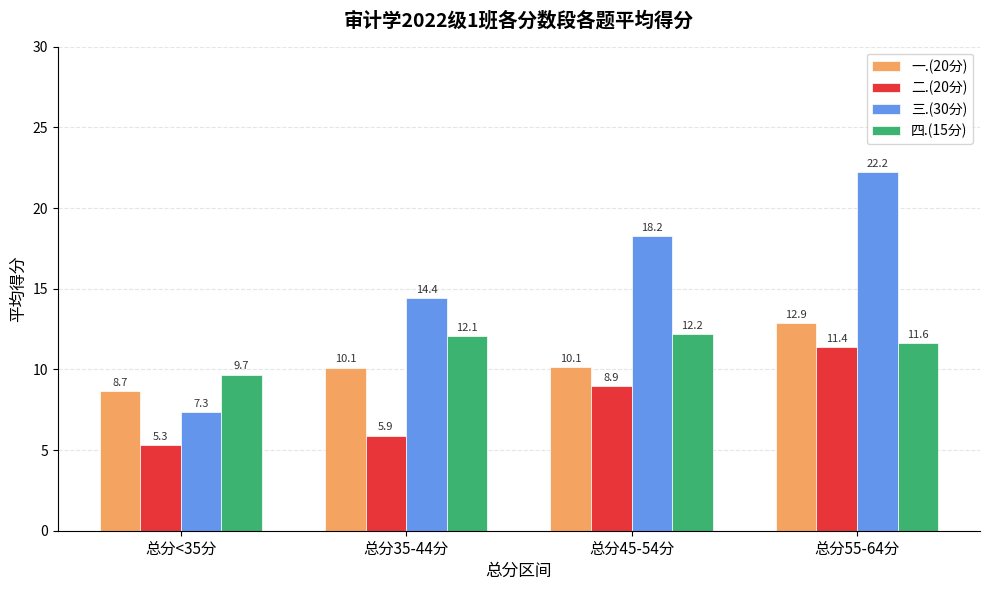

Which series has the largest range (max minus min)?

三.(30分)